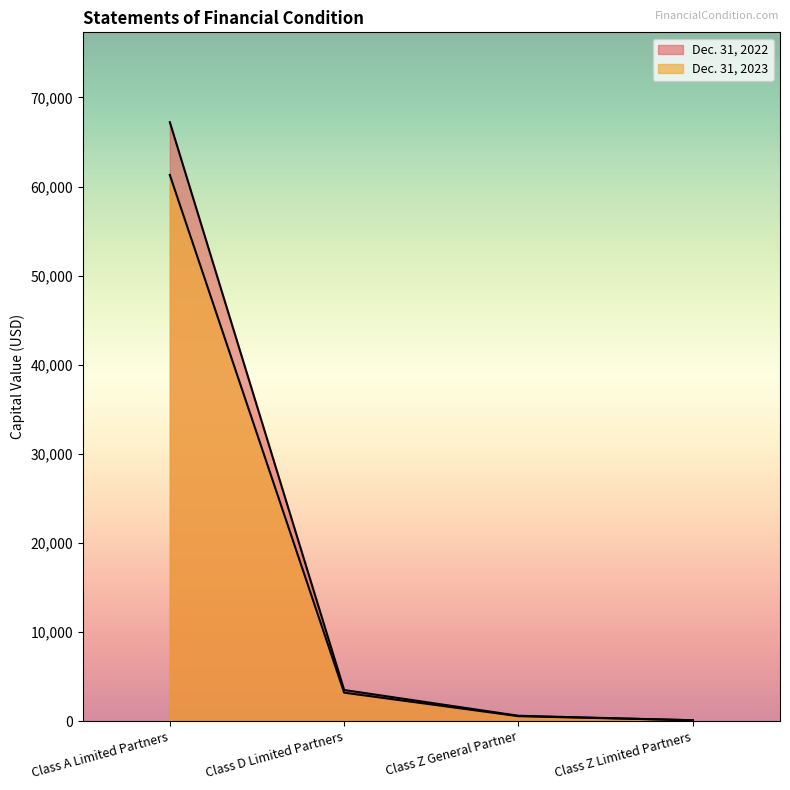

Reading left to right, what are all the values shown in this chart?

Dec. 31, 2023: 61308.5	3190.2	550.3	95.4
Dec. 31, 2022: 67227.6	3489.3	597.9	95.4